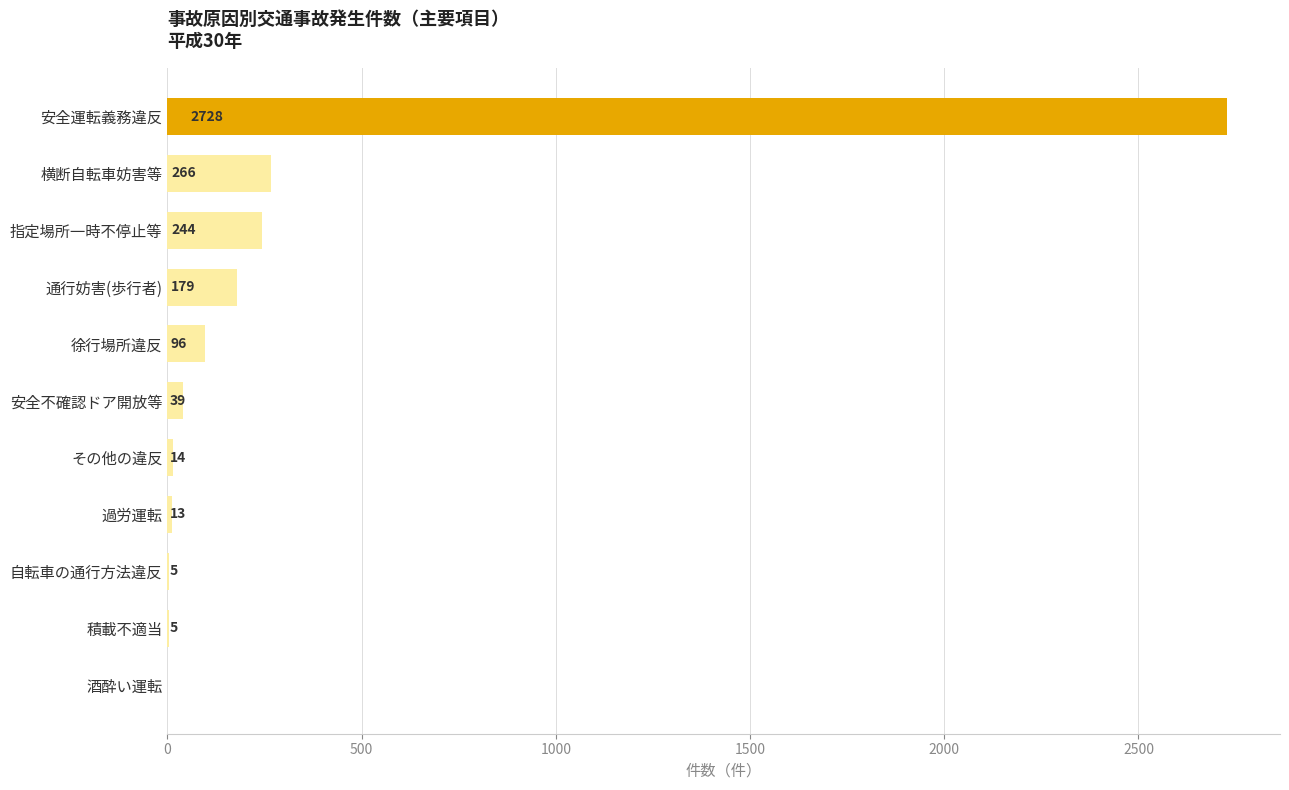

Which category has the highest value across all series?

安全運転義務違反